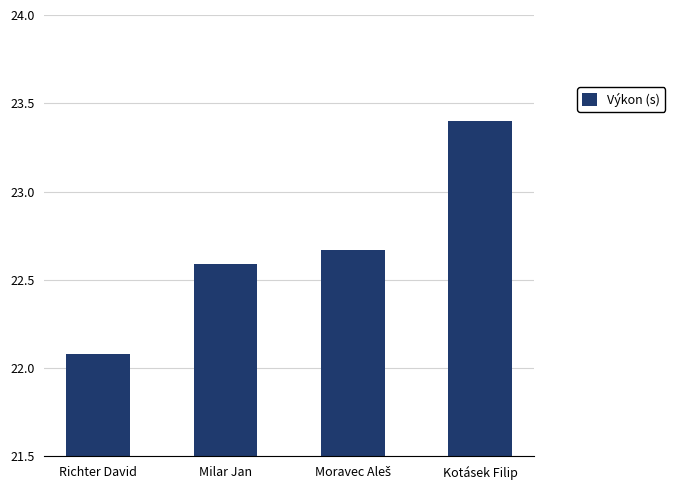

What is the approximate value at Milar Jan?

22.6